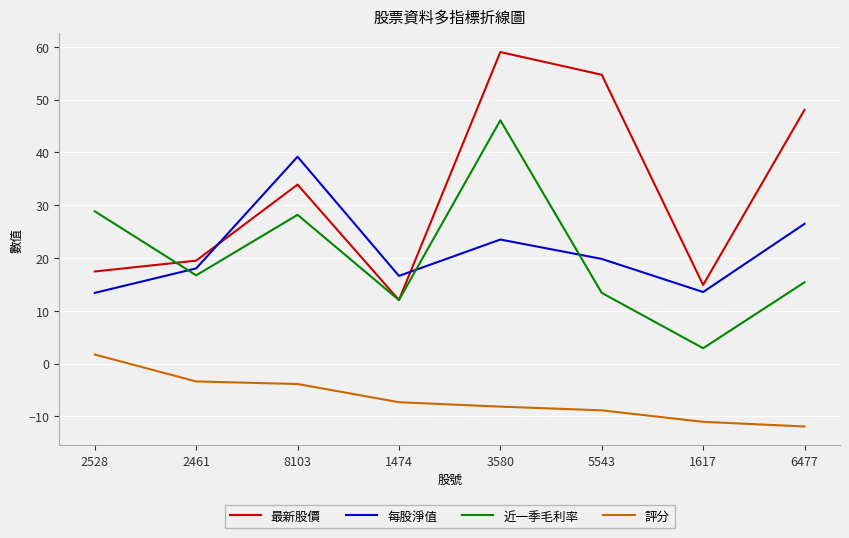

The 近一季毛利率 series shows 46.1 at 3580. True or false?

True